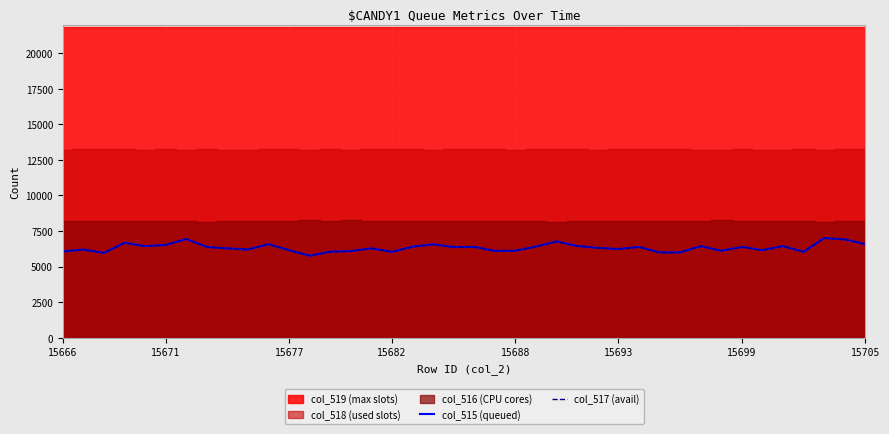

The col_517 series shows 7909 at 36. True or false?

False